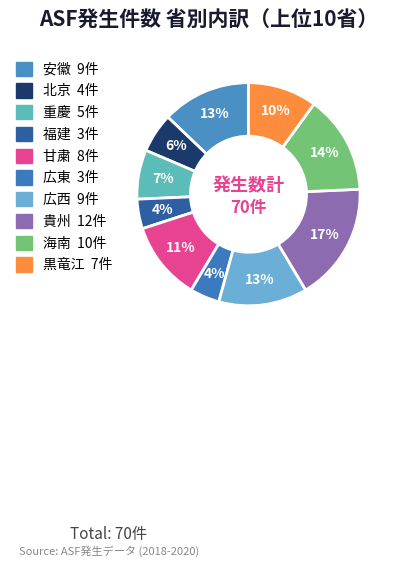

Does any single category account for the majority?

No